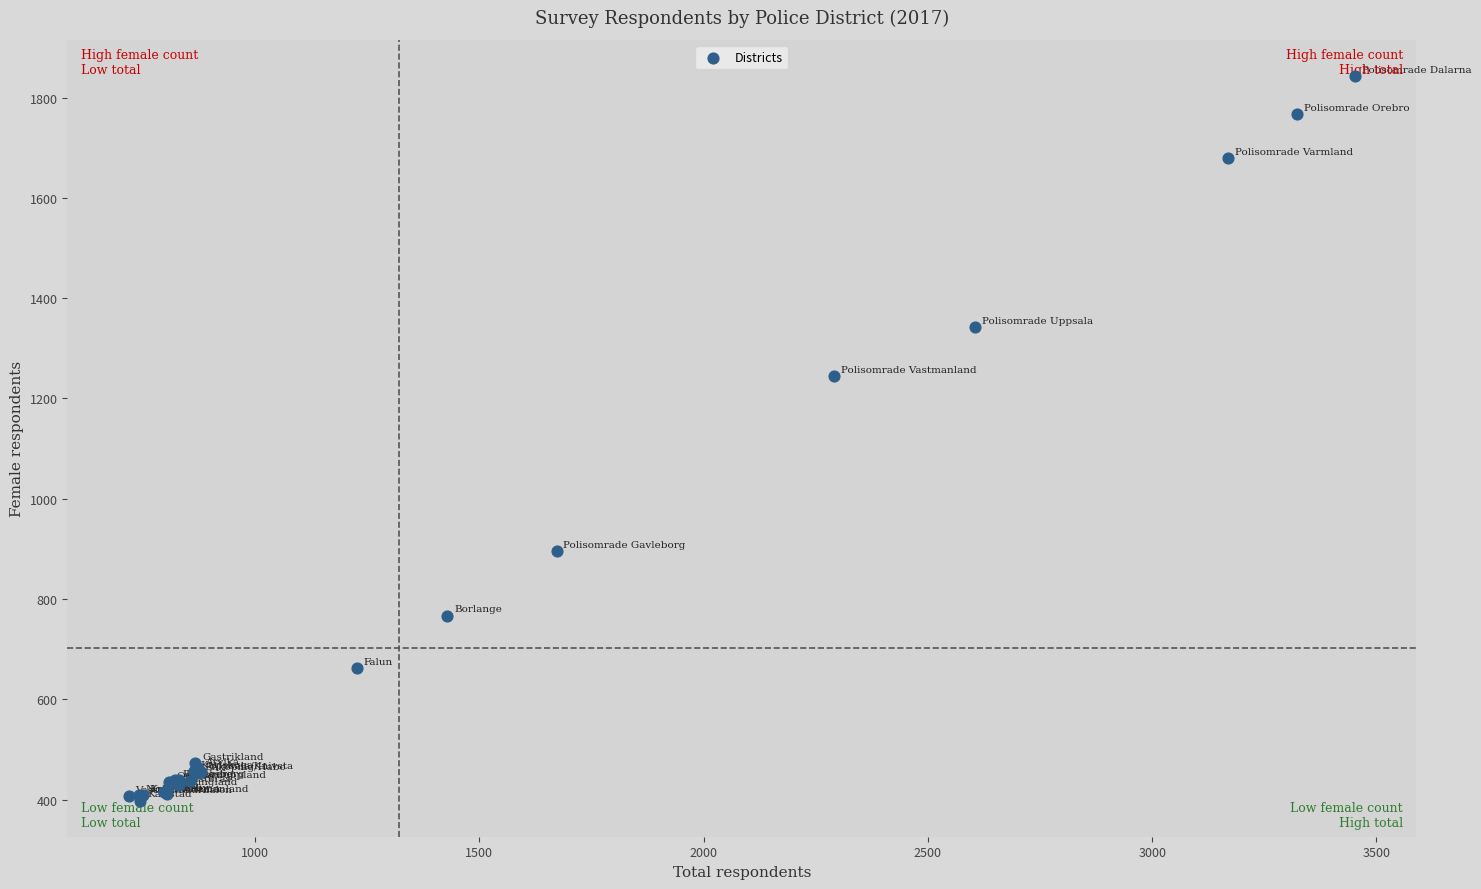

What Y value in the scatter plot is closest to 1120?

1244